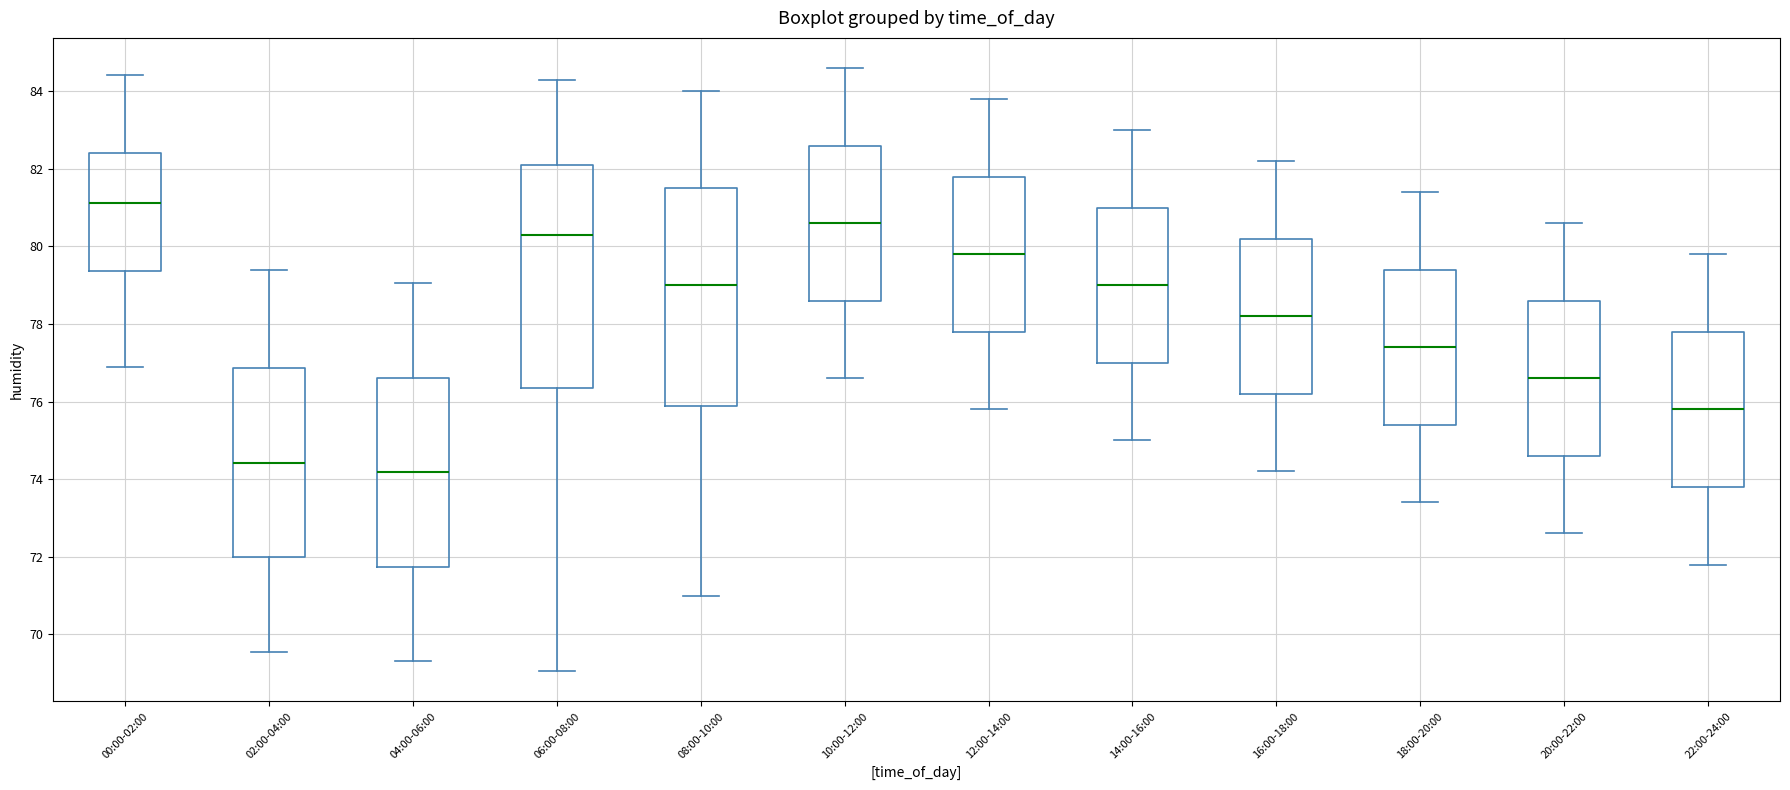

Reading left to right, transcribe this box plot: for each box, give where its median line is, the range the box spans, and where its two whiskers end, as read against the y-axis. The values are not printed on the chart, so give them approximately, as read against the axis.

00:00-02:00: median 81.2, box 79.4 to 82.4, whiskers 76.8 to 84.4
02:00-04:00: median 74.4, box 72.0 to 76.8, whiskers 69.6 to 79.4
04:00-06:00: median 74.2, box 71.8 to 76.6, whiskers 69.4 to 79.0
06:00-08:00: median 80.4, box 76.4 to 82.2, whiskers 69.0 to 84.4
08:00-10:00: median 79.0, box 75.8 to 81.6, whiskers 71.0 to 84.0
10:00-12:00: median 80.6, box 78.6 to 82.6, whiskers 76.6 to 84.6
12:00-14:00: median 79.8, box 77.8 to 81.8, whiskers 75.8 to 83.8
14:00-16:00: median 79.0, box 77.0 to 81.0, whiskers 75.0 to 83.0
16:00-18:00: median 78.2, box 76.2 to 80.2, whiskers 74.2 to 82.2
18:00-20:00: median 77.4, box 75.4 to 79.4, whiskers 73.4 to 81.4
20:00-22:00: median 76.6, box 74.6 to 78.6, whiskers 72.6 to 80.6
22:00-24:00: median 75.8, box 73.8 to 77.8, whiskers 71.8 to 79.8